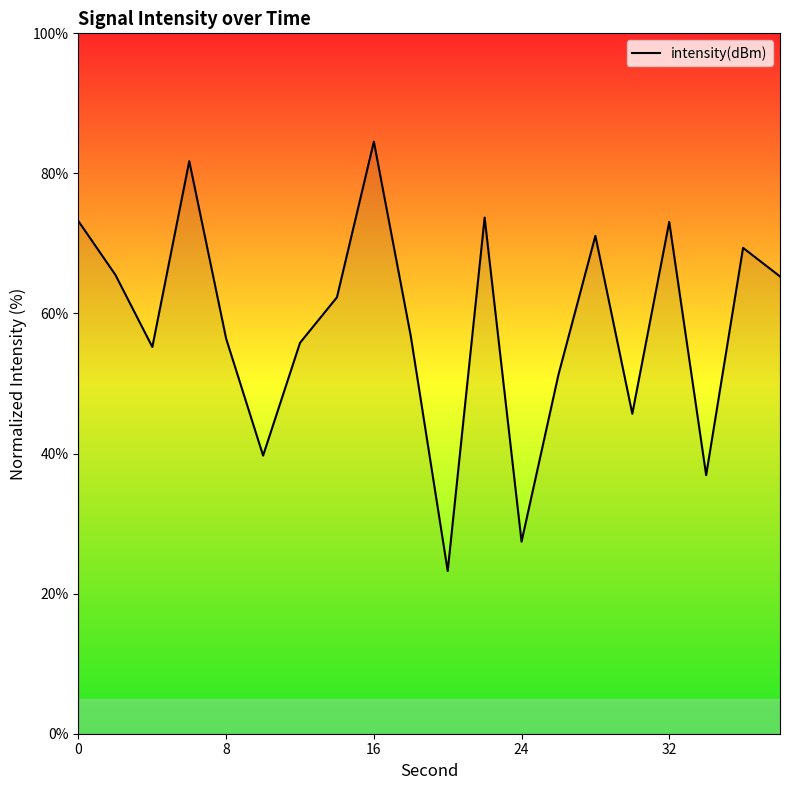

What is the greatest value displayed?

84.5